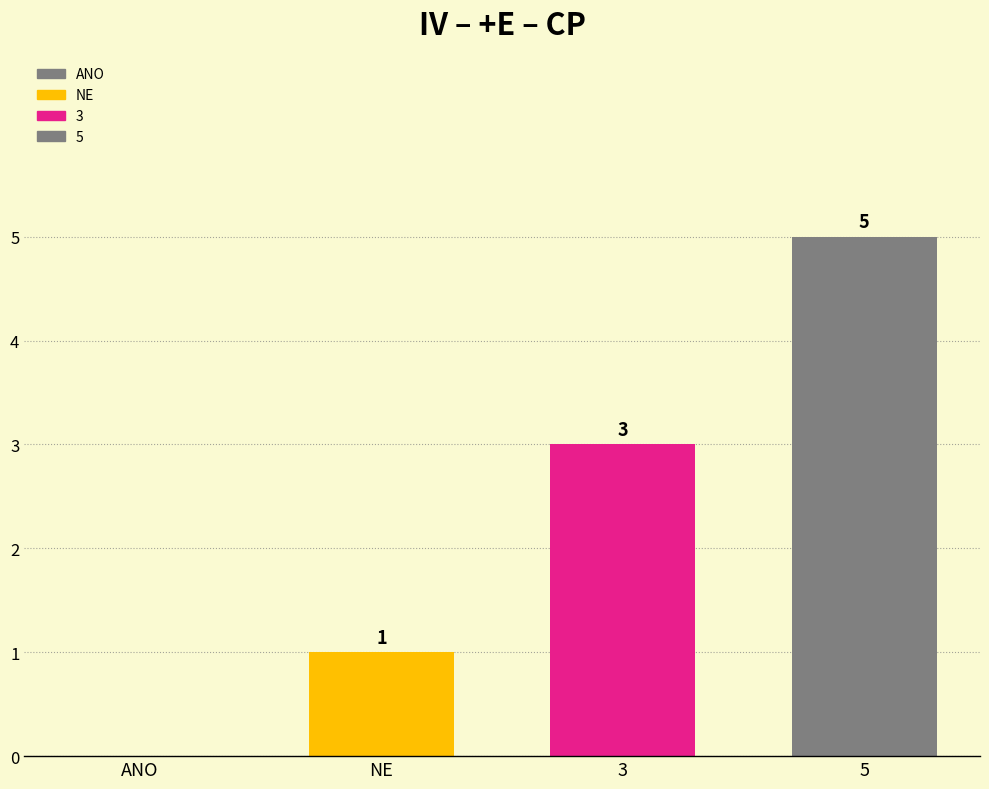

Reading right to left, what are all the values shown in this chart?

5=5	3=3	NE=1	ANO=0